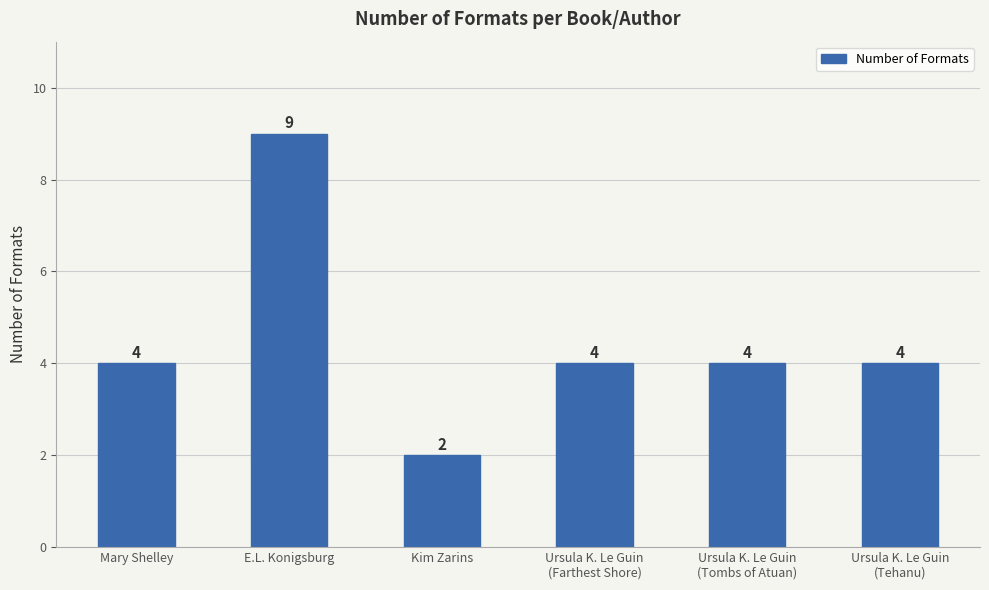

Count the values in the range 4 to 5.

4